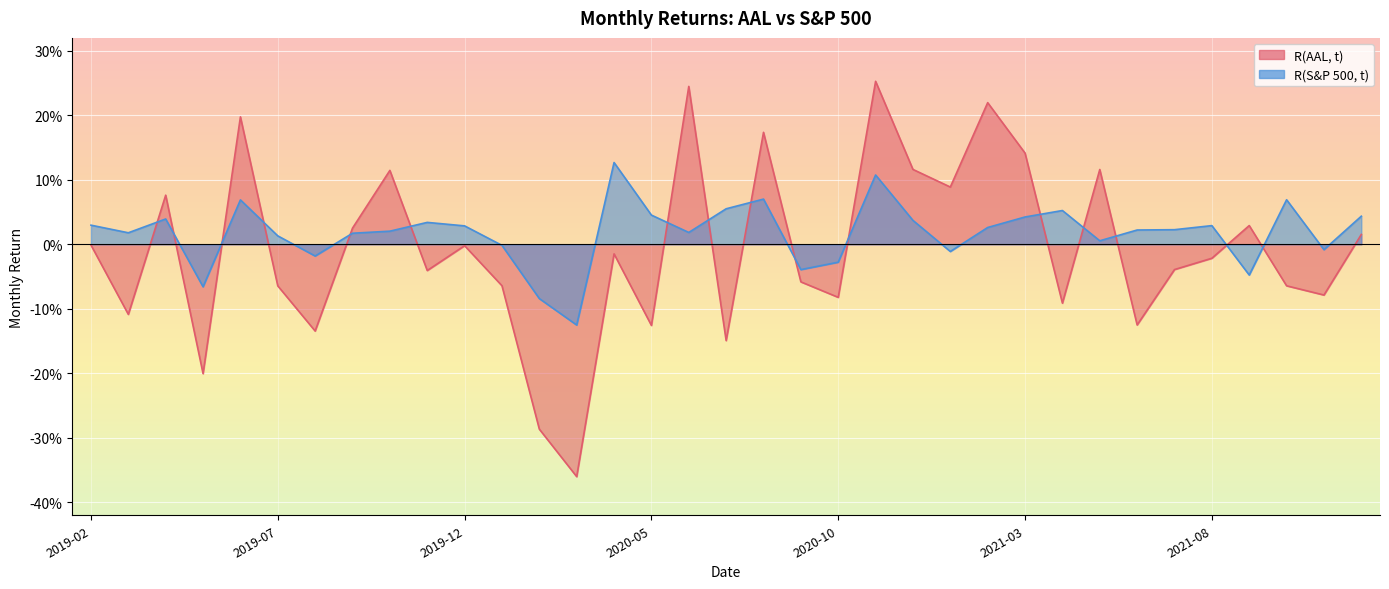

Between which two adjacent categories do R(S&P 500, t) and R(AAL, t) first intersect?

2019-03 and 2019-04